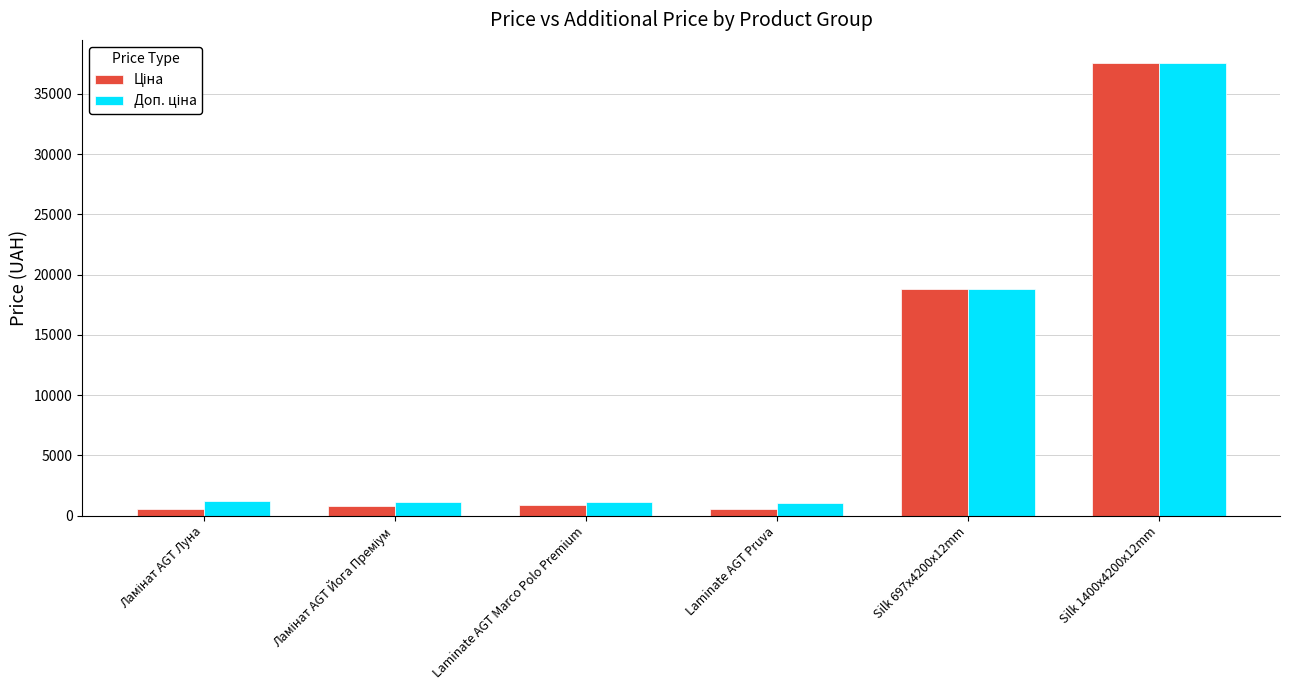

At which category is the sum across all series the highest?

Silk 1400x4200x12mm